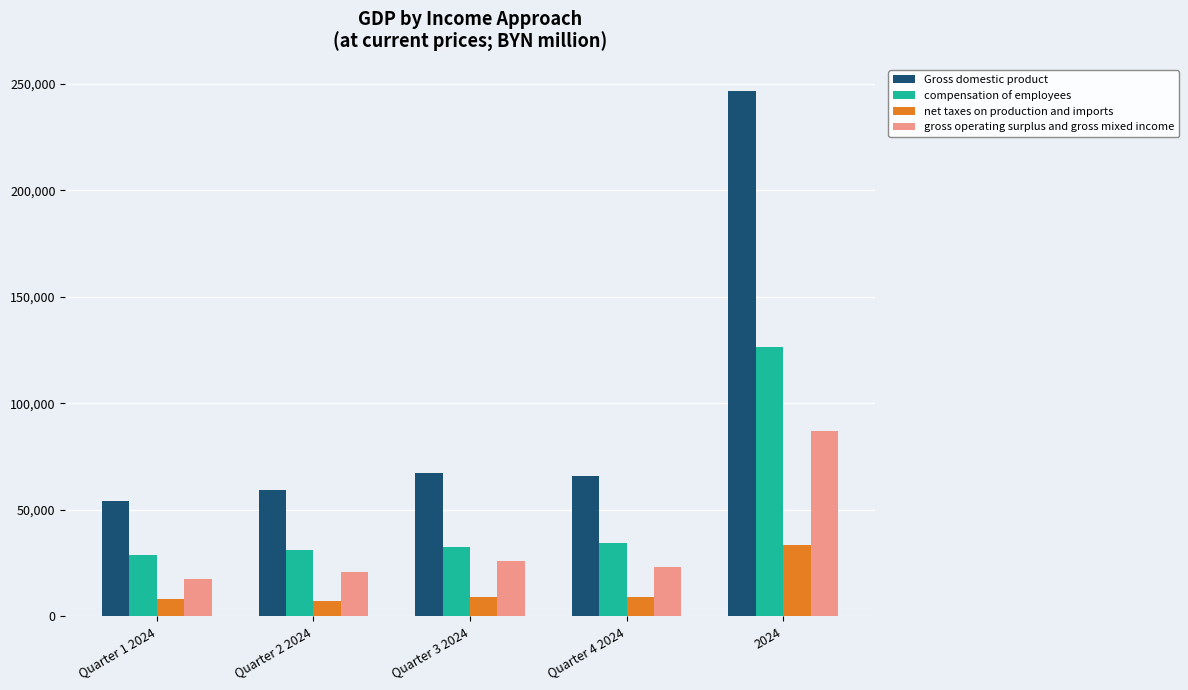

Which label corresponds to the largest value in the chart?

2024